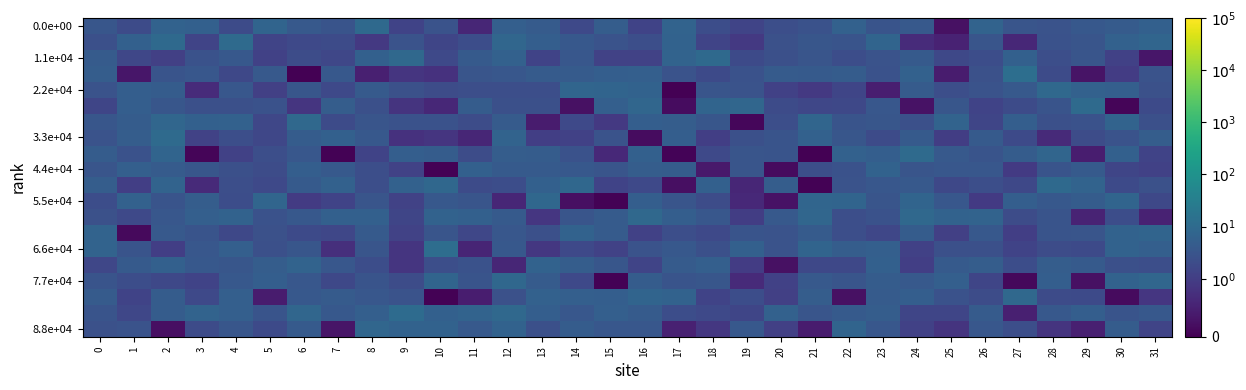

What is the total value across all series at 19?

46.9